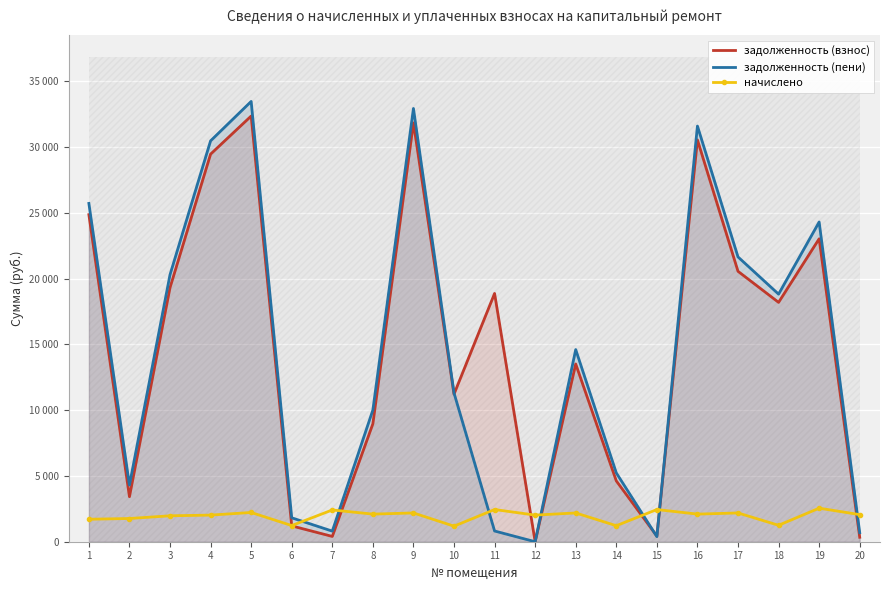

Which series has the largest total across all categories?

задолженность (взнос)